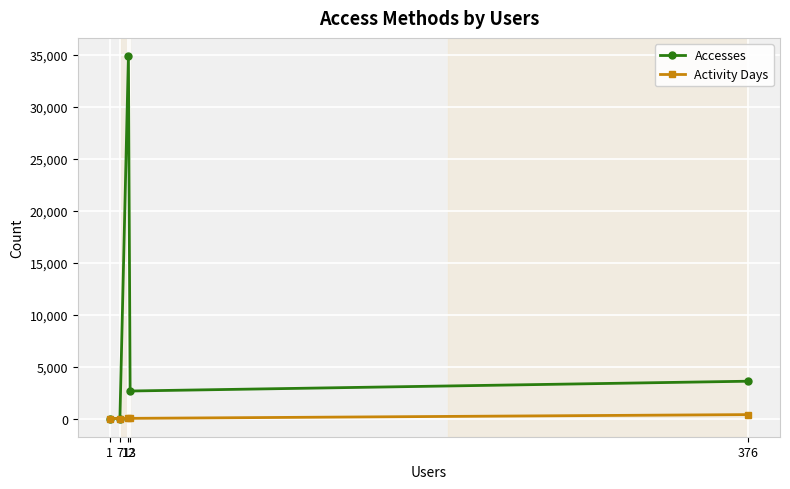

List the series in order of their peak value, highest first.

Accesses, Activity Days